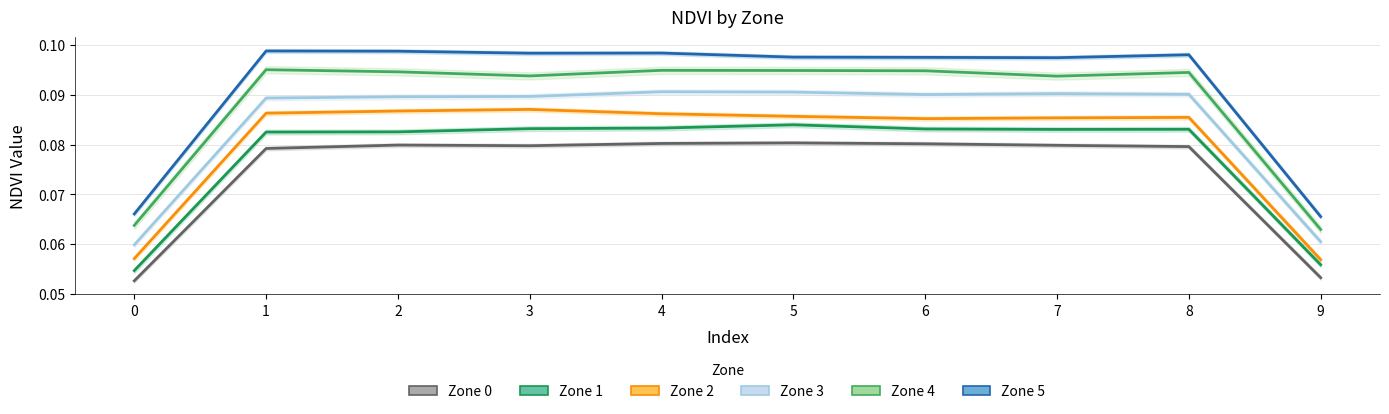

What is the value of the Zone 0 point at the 3rd from the left?

0.1